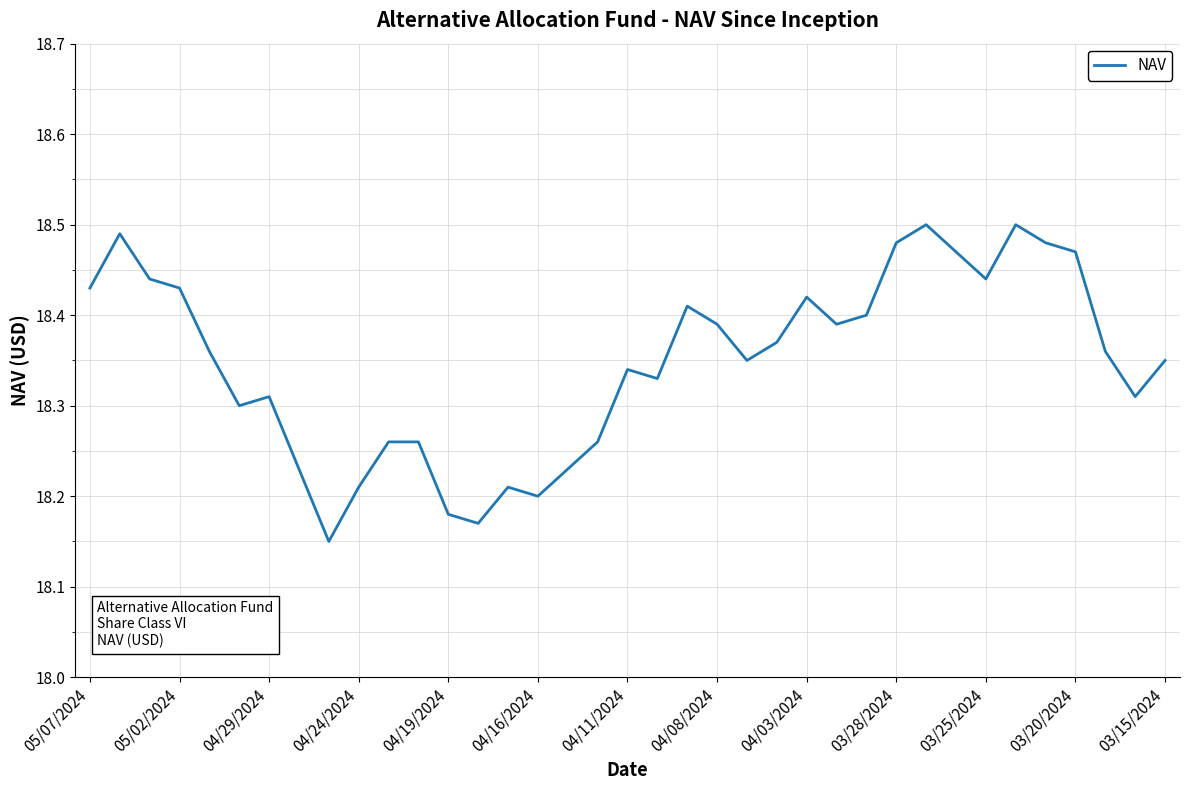

What is the sum of all values?

678.9